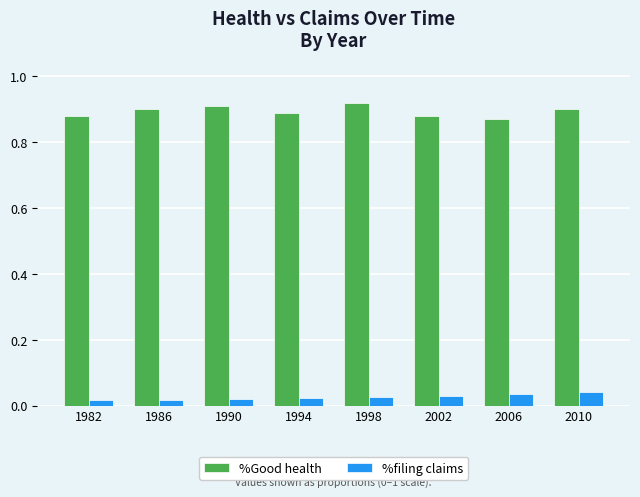

Which series changed the most between 1994 and 1998?

%Good health